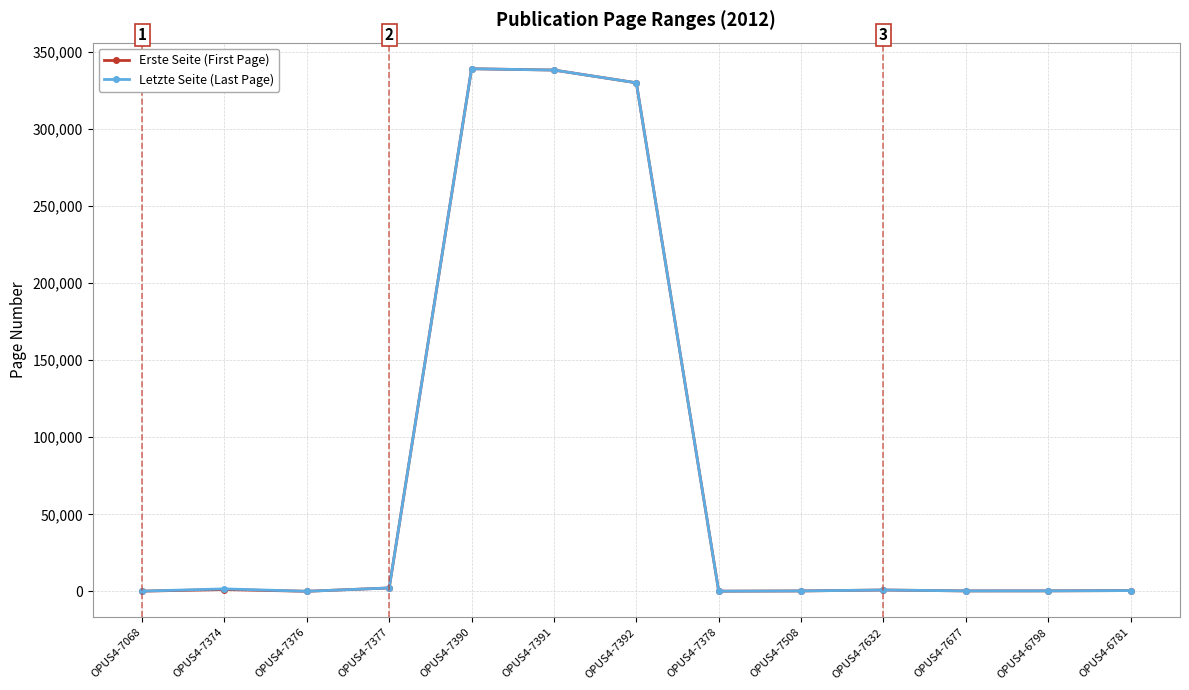

What is the maximum value for Erste Seite (First Page)?

339268